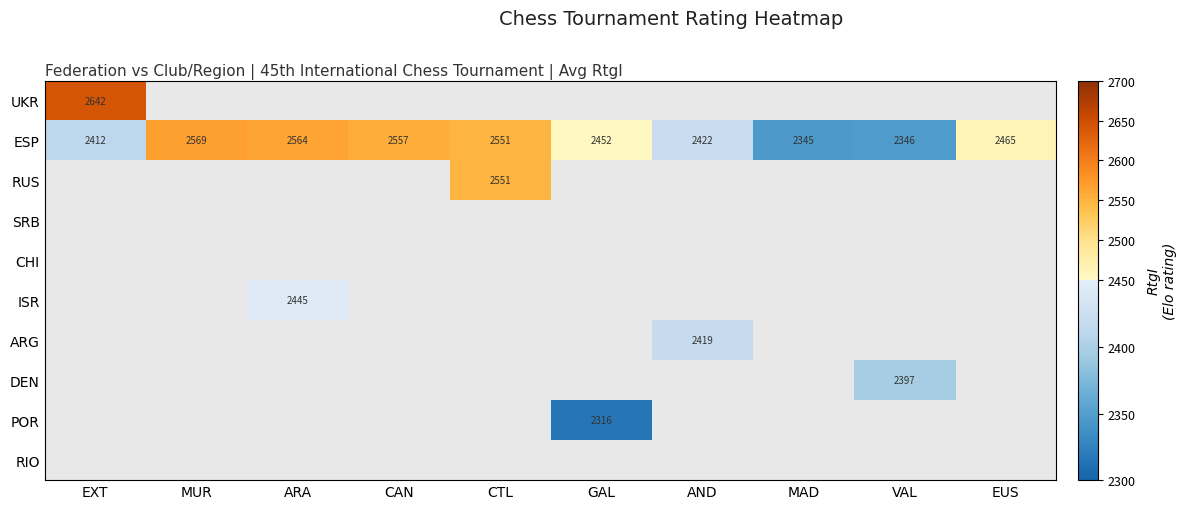

The ESP series shows 3803 at VAL. True or false?

False